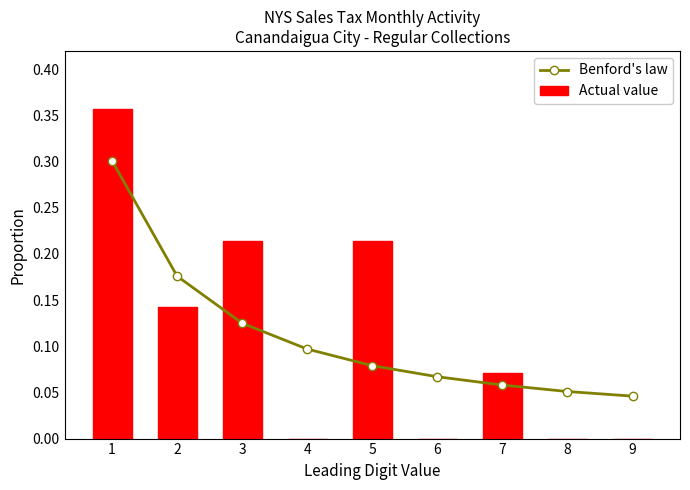

Which series changed the most between 4 and 9?

Benford's law